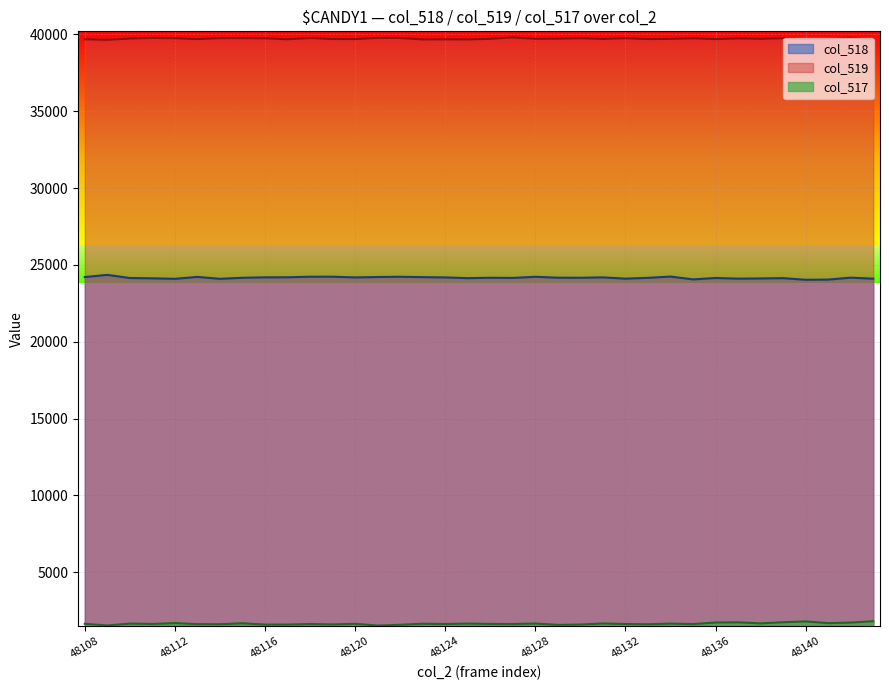

What is the approximate value at 48137?

24105